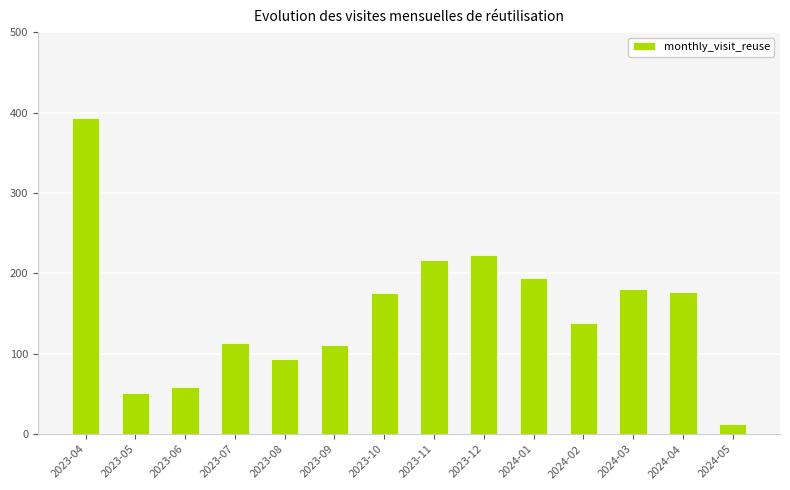

What is the label of the 13th bar from the left?

2024-04